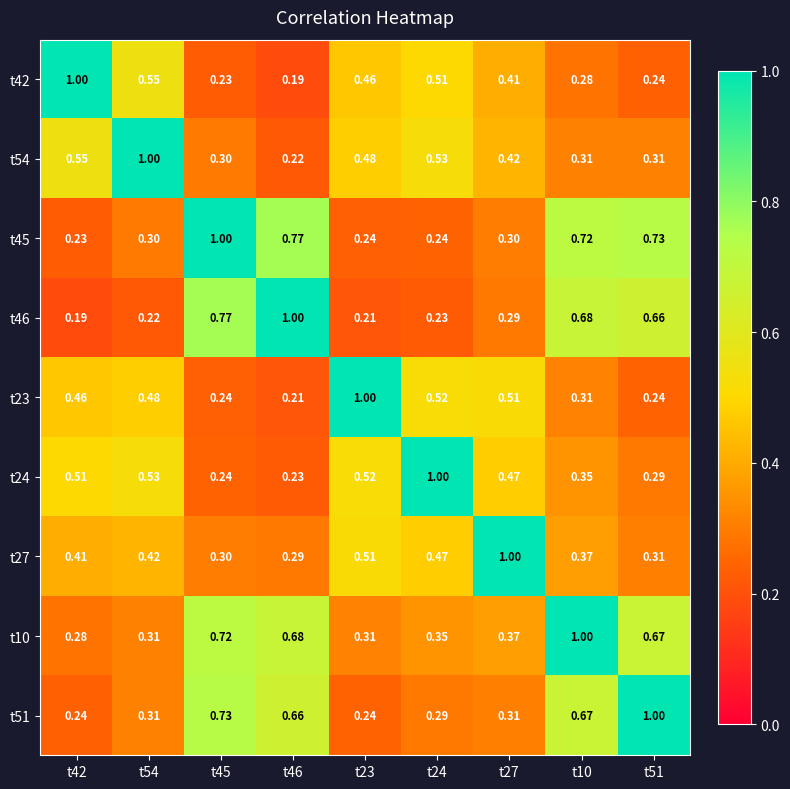

Is the value of t51 at t54 greater than the value of t24 at t10?

No